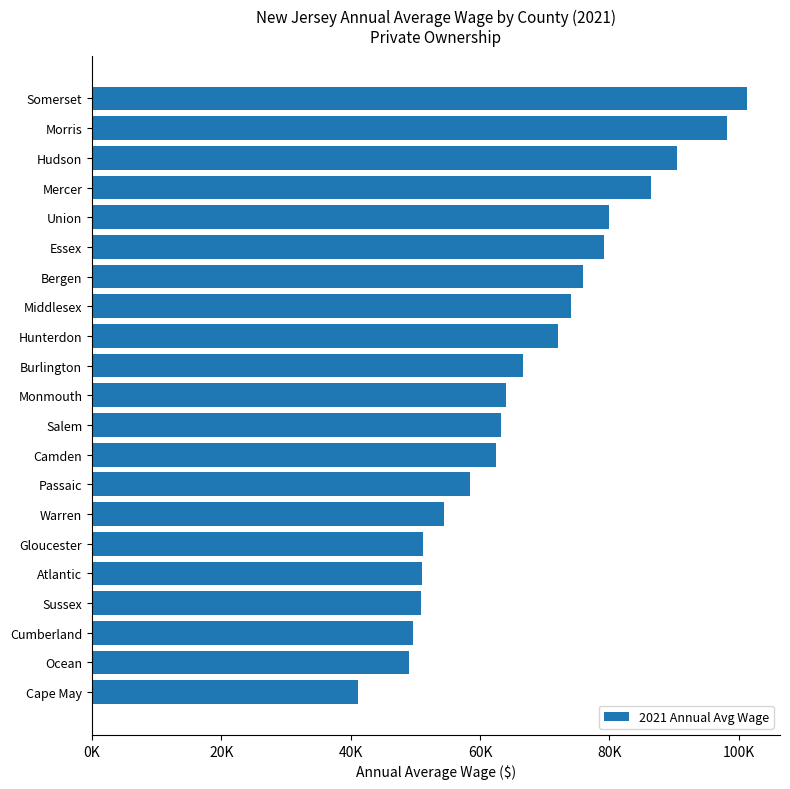

Does the chart contain stacked bars?

No